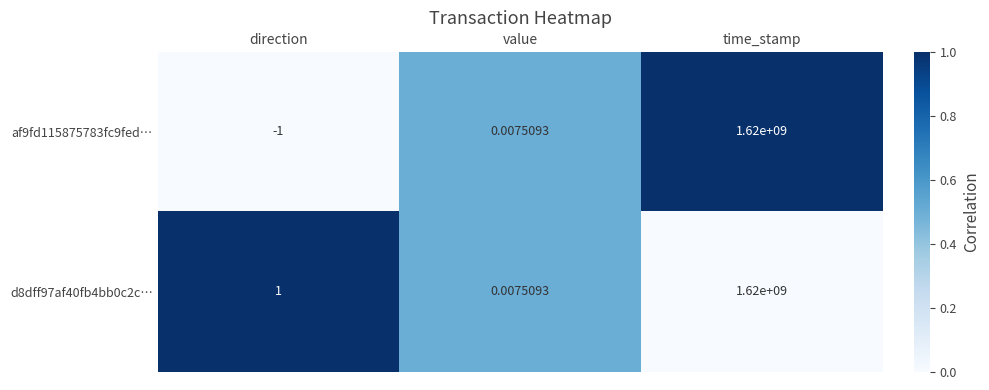

At which category is the sum across all series the highest?

time_stamp